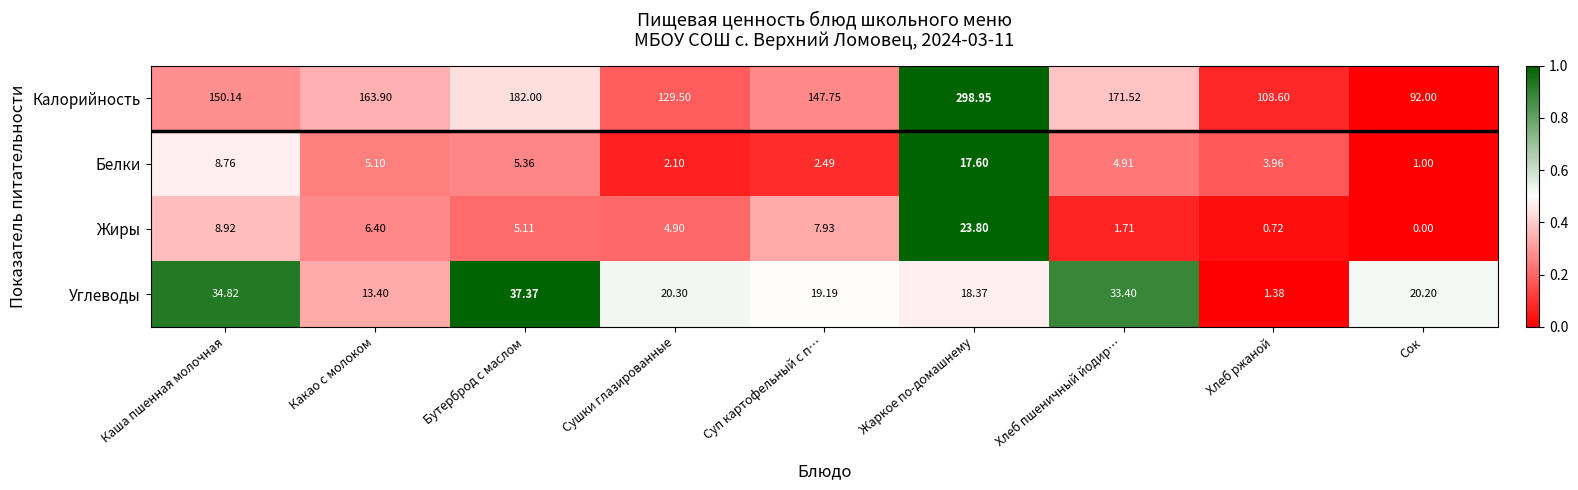

List the series in order of their peak value, lowest first.

Белки, Жиры, Углеводы, Калорийность